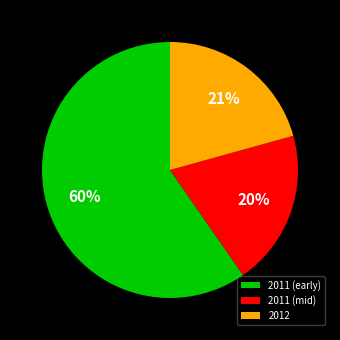

To the nearest percent, what is the difference between the 2012 and 2011 (mid) slice percentages?

1%